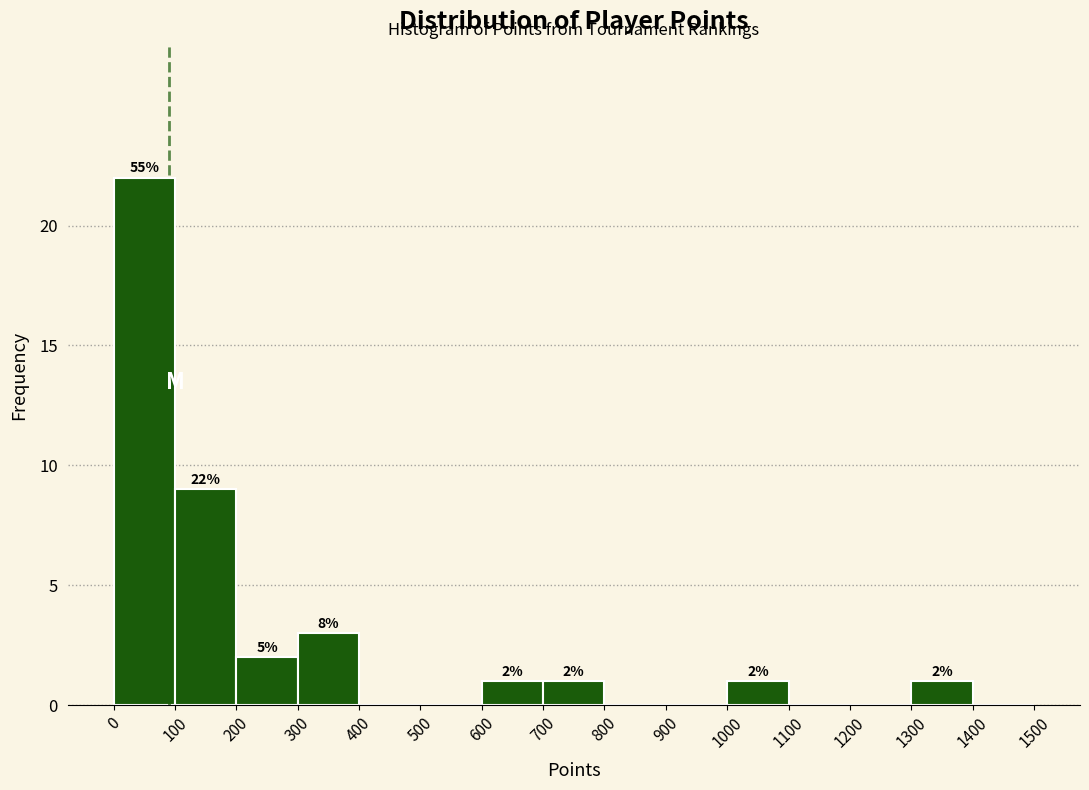

Which range on the x-axis has the tallest bar?

0 to 100